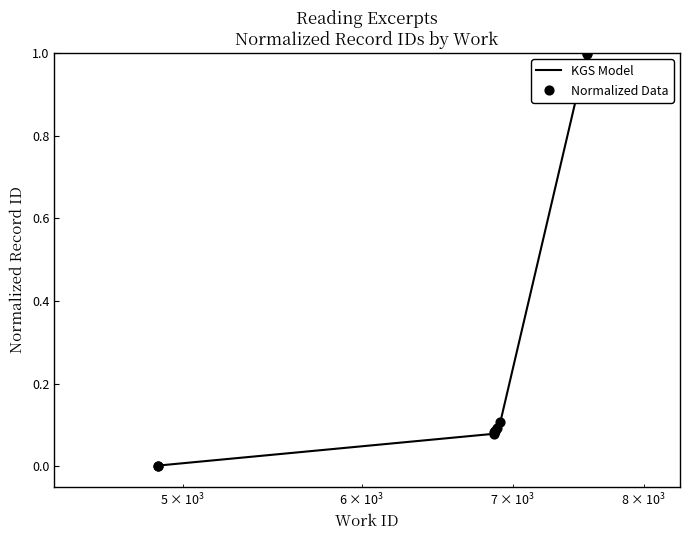

Which series reaches the minimum Y coordinate?

KGS Model